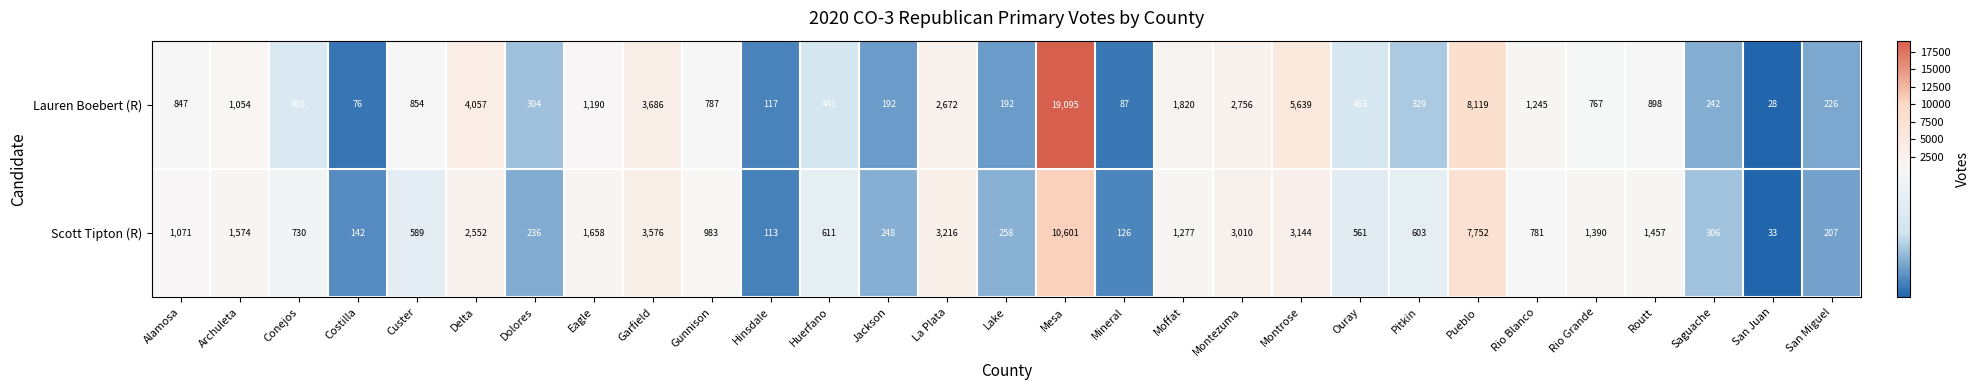

What is the difference between the highest and lowest values at Pueblo?

367